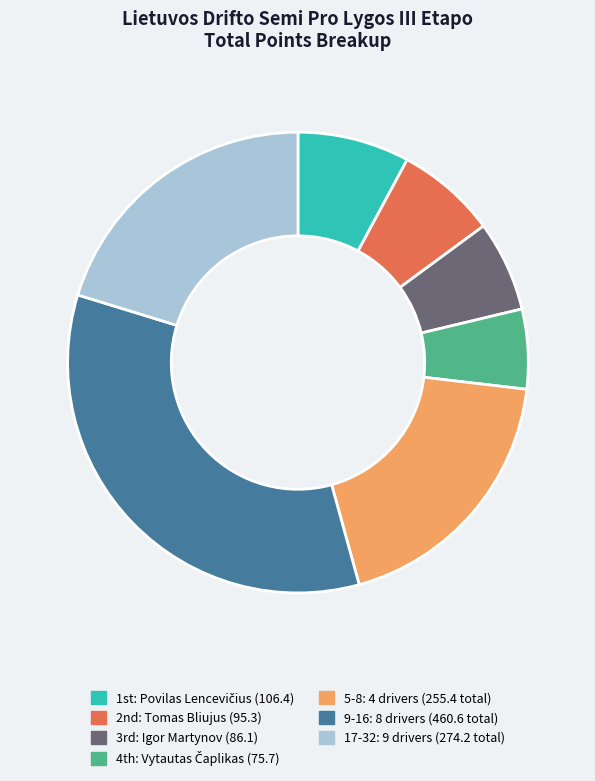

How many segments does this pie chart have?

7